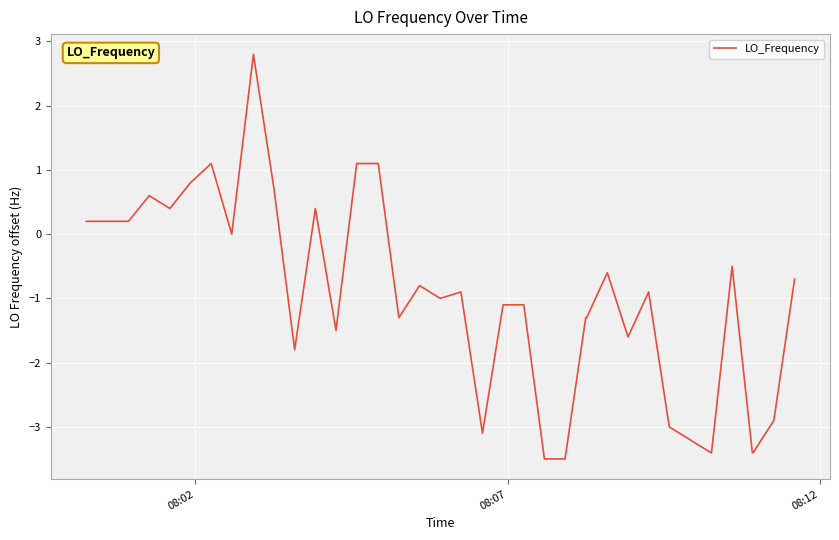

What is the minimum value shown in the chart?

-3.5